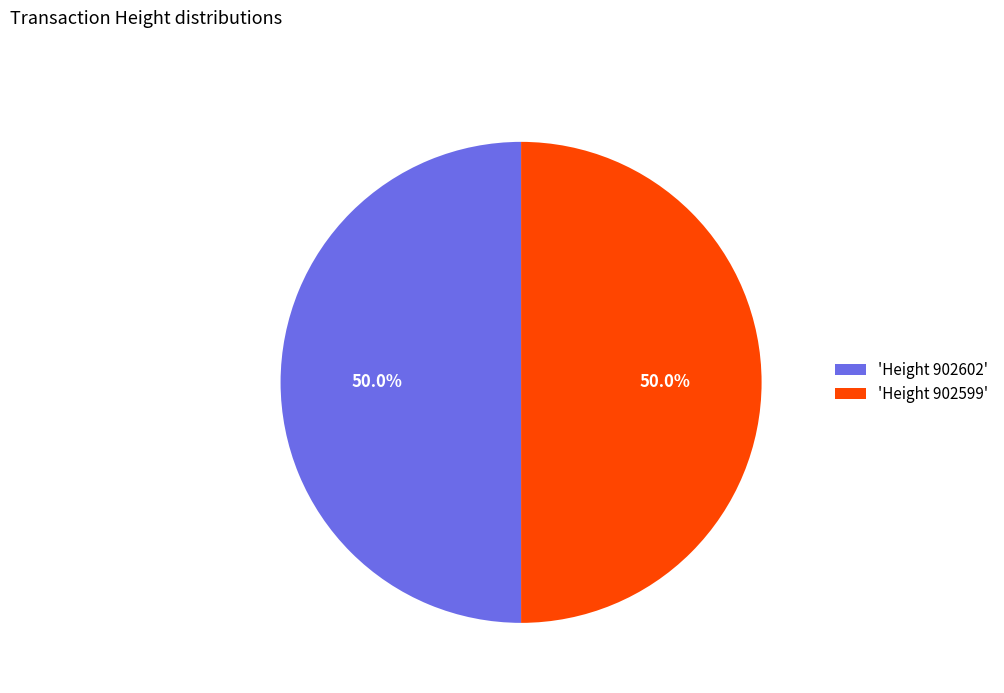

What is the ratio of the value at 'Height 902599' to the value at 'Height 902602'?

1.0